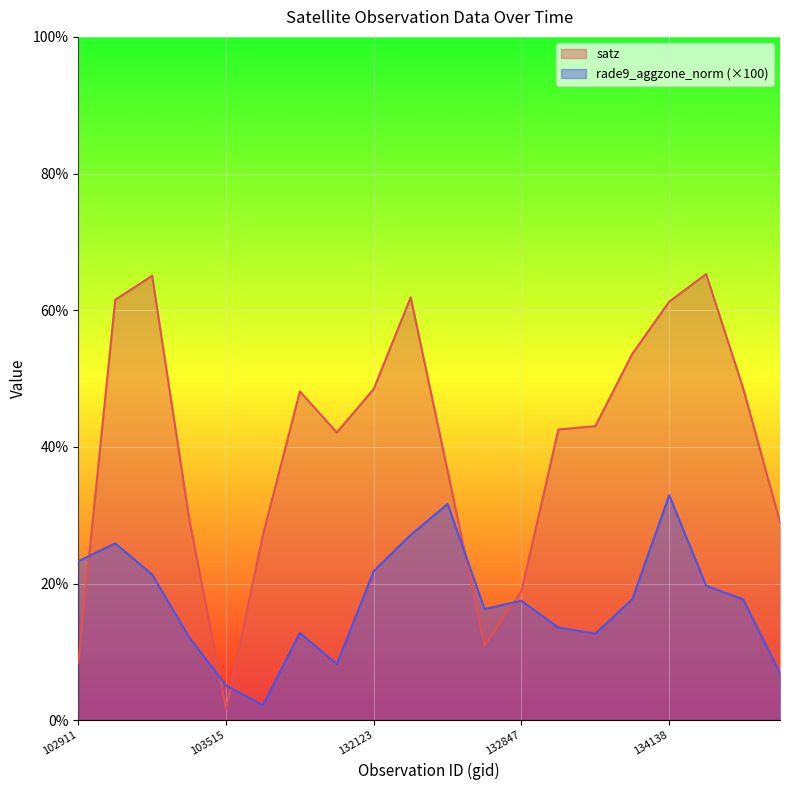

Does the chart display data point markers on the line(s)?

No